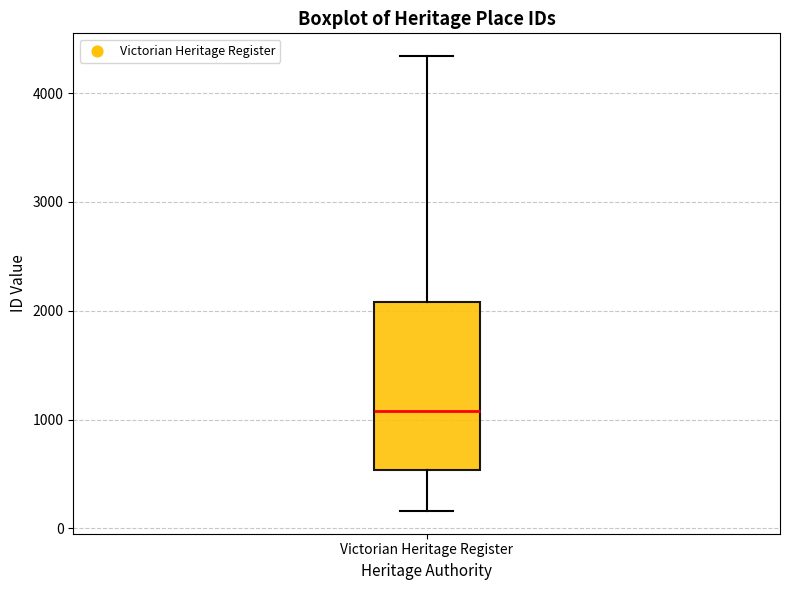

Read this box plot against the y-axis: the position of the median line, the range covered by the box, and the ends of both whiskers. The values are not printed on the chart, so give them approximately, as read against the axis.

median 1100, box 500 to 2100, whiskers 200 to 4300